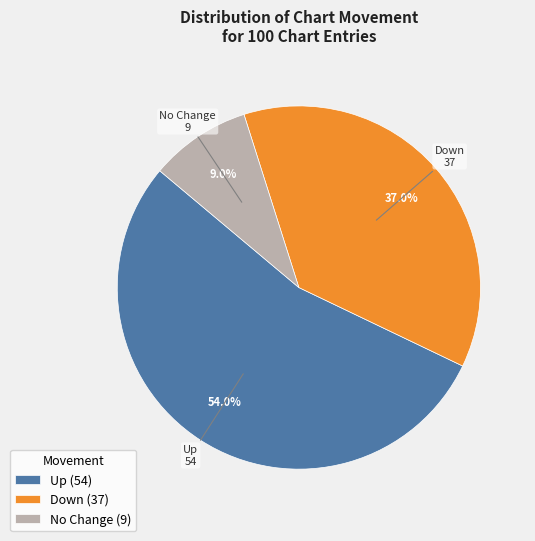

Rank the categories by value from highest to lowest.

Up (54), Down (37), No Change (9)